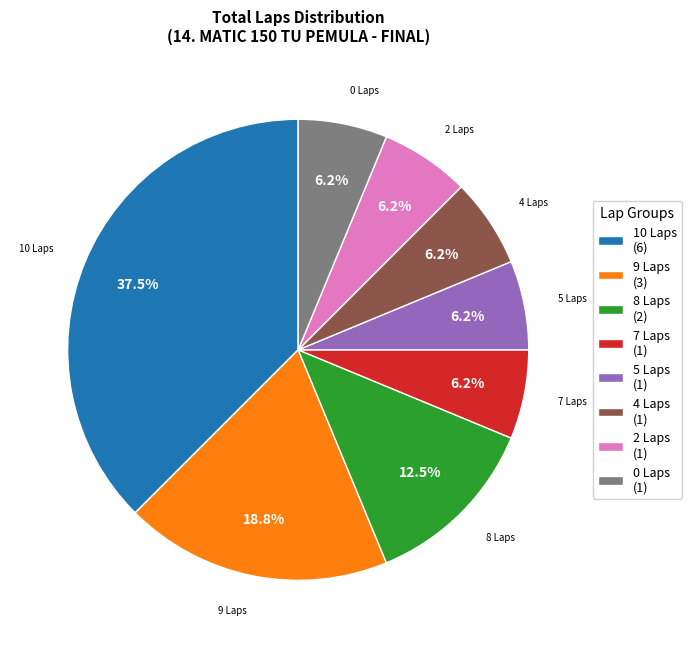

Is there a majority slice in this chart?

No